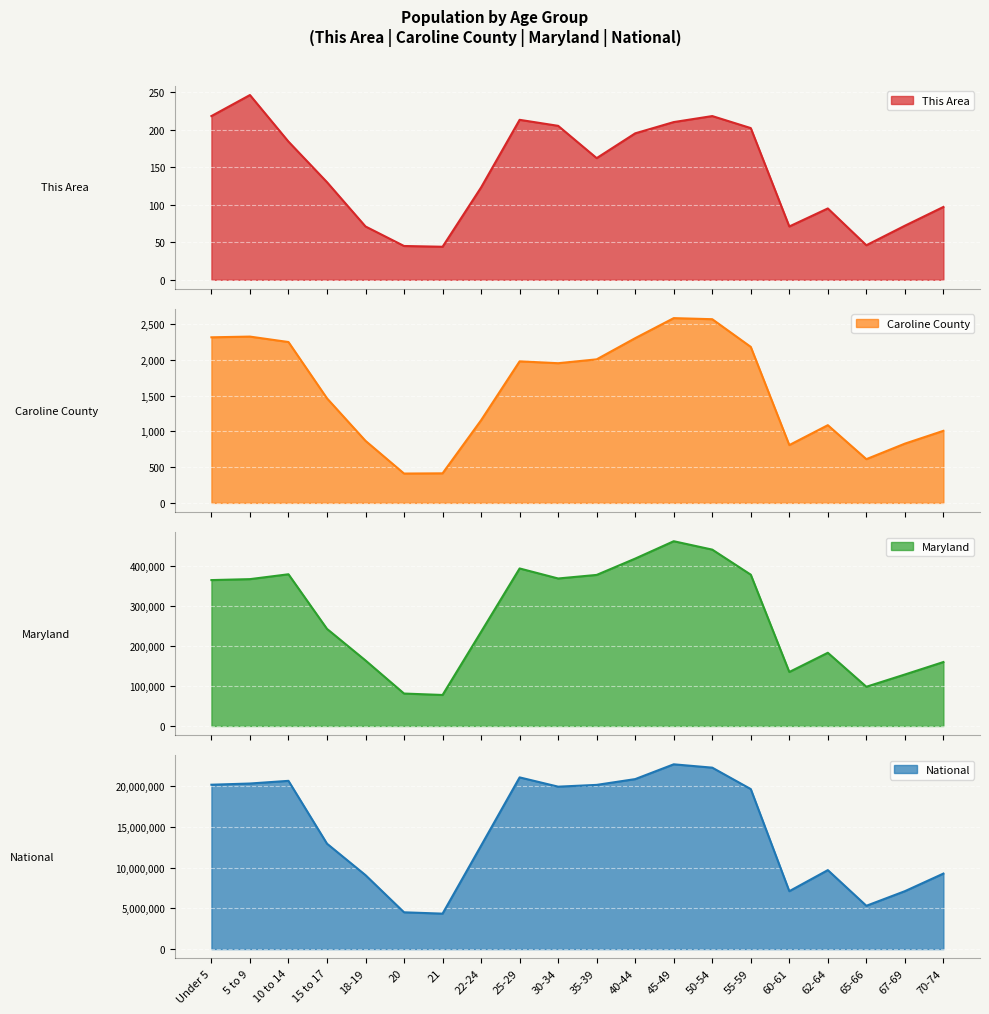

What is the sum of the National values at 67-69 and 55-59?

26780166